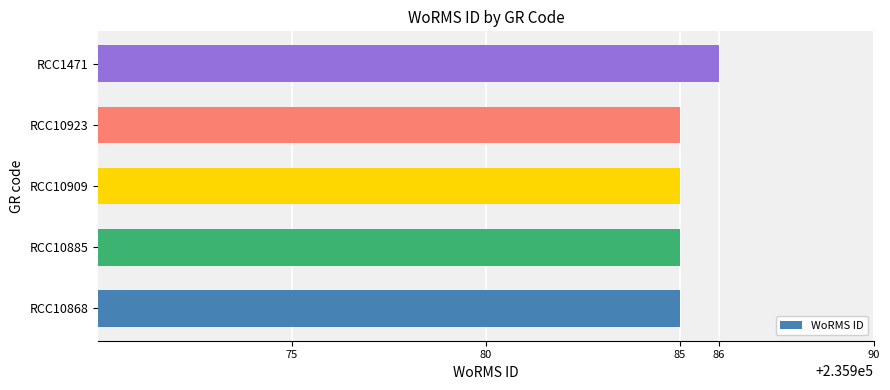

Approximately how many times larger is the value at RCC10885 compared to RCC1471?

1.0